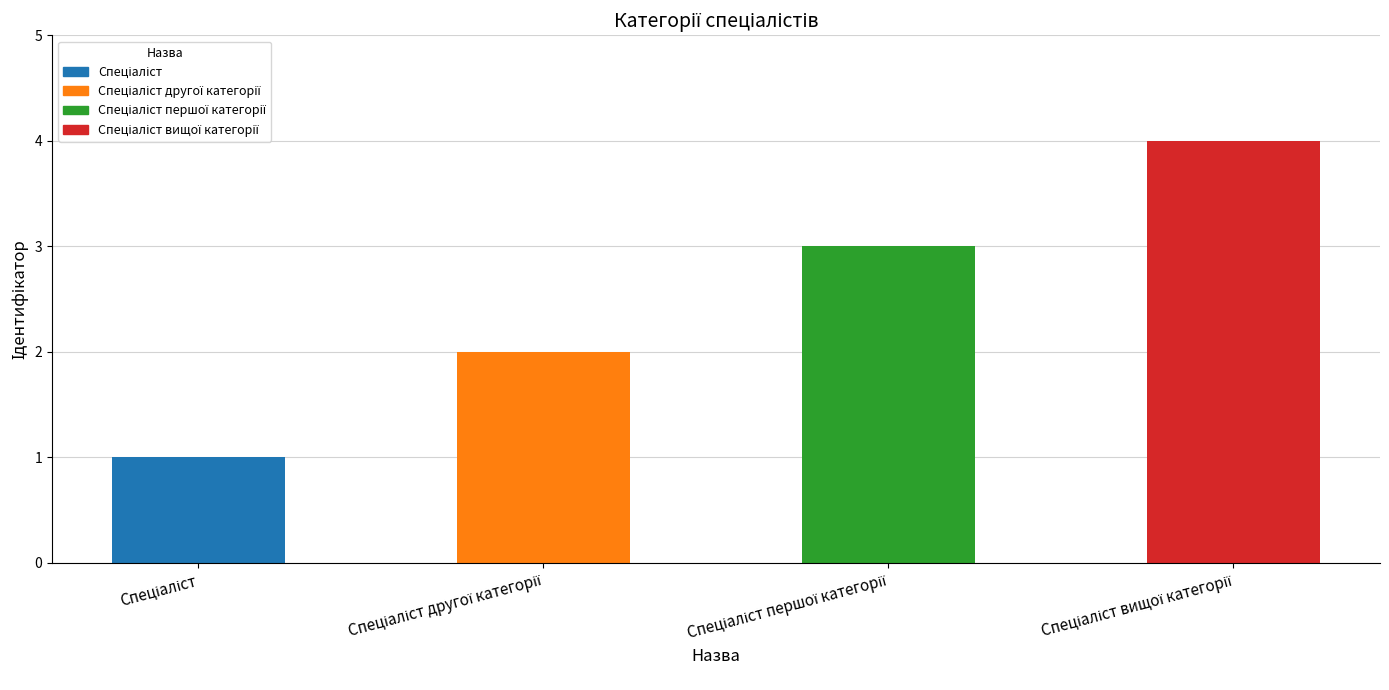

The value at Спеціаліст вищої категорії is 1. True or false?

False